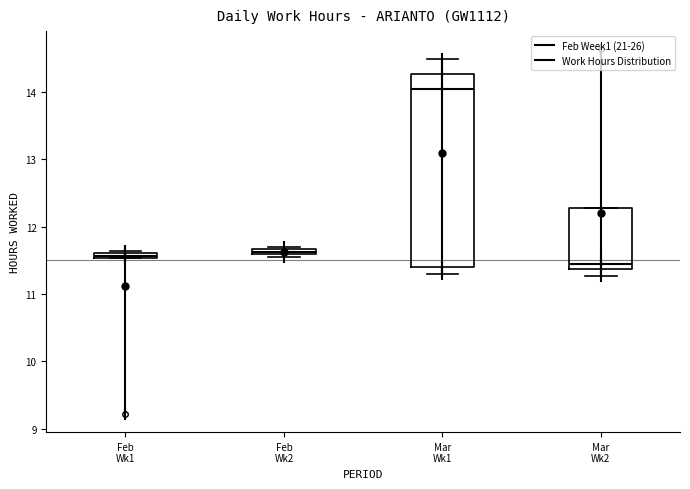

Which box is the tallest, from its lower edge to its upper edge?

Mar Wk1